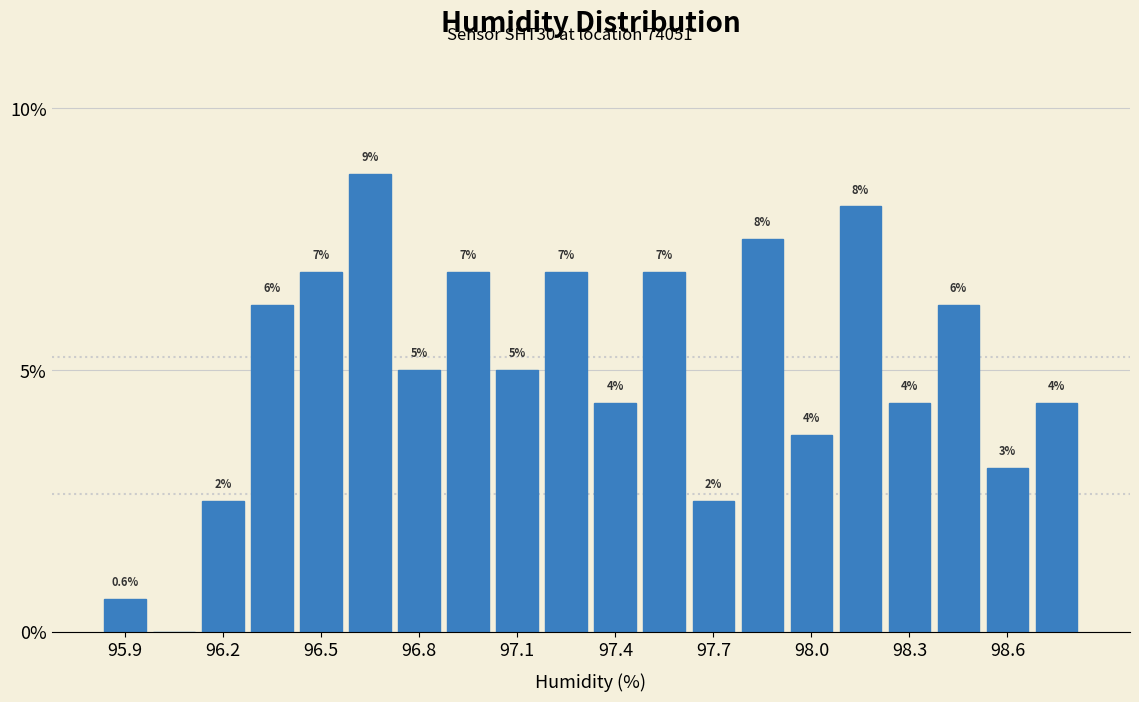

Around what value on the x-axis is the tallest bar? Give the approximate position of its centre, as read against the axis.

96.65